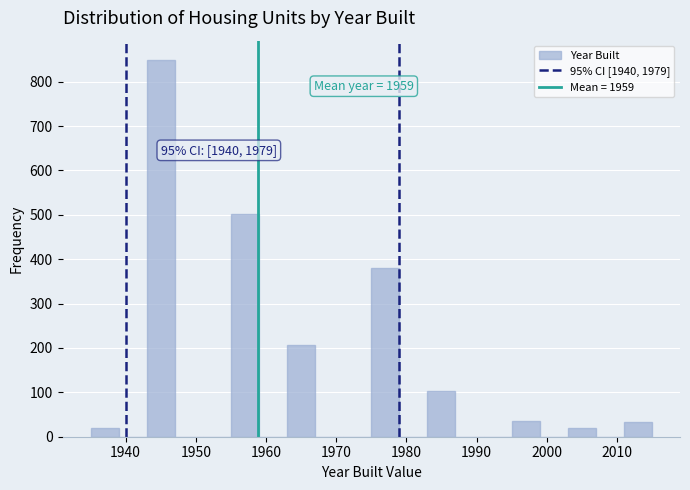

Over which range of the x-axis is the bar tallest?

1943 to 1947